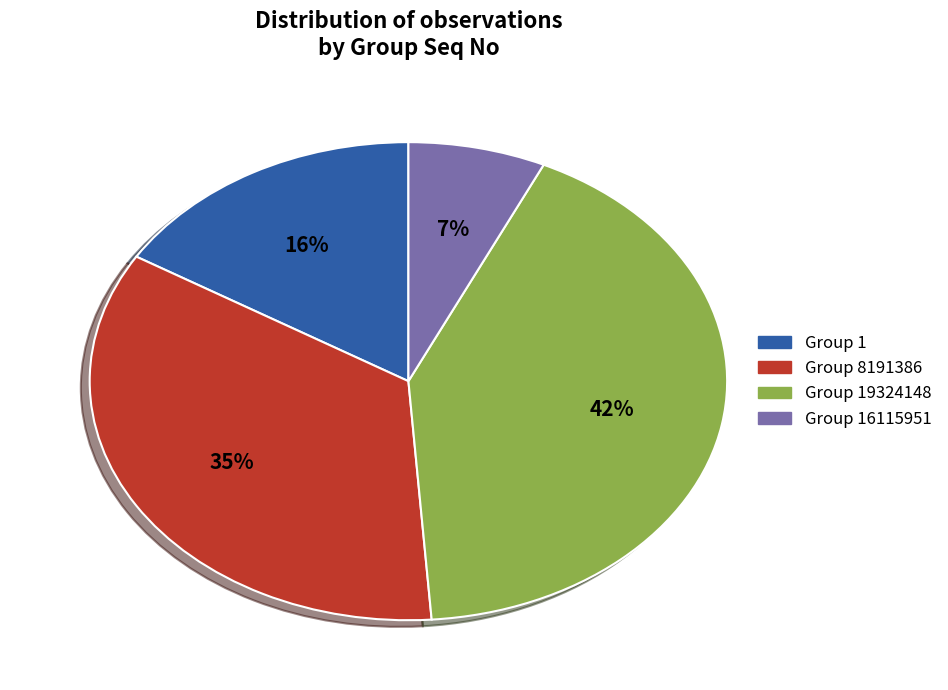

To the nearest percent, what is the average slice percentage?

25%